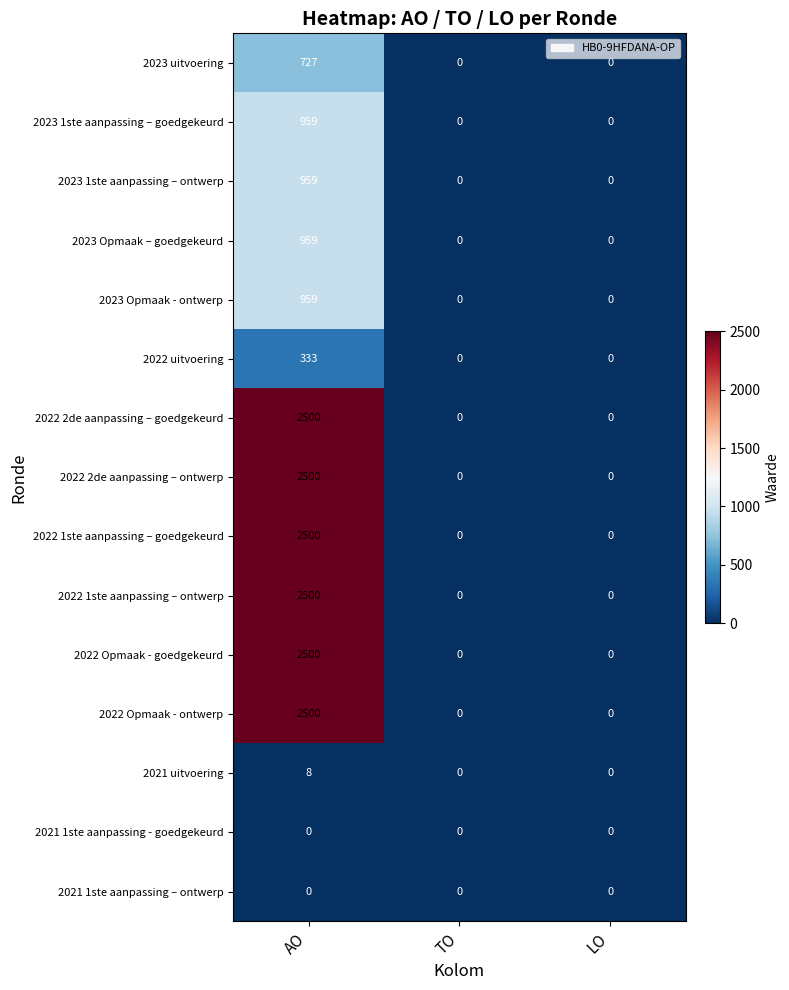

The 2023 1ste aanpassing – goedgekeurd series shows 595 at LO. True or false?

False